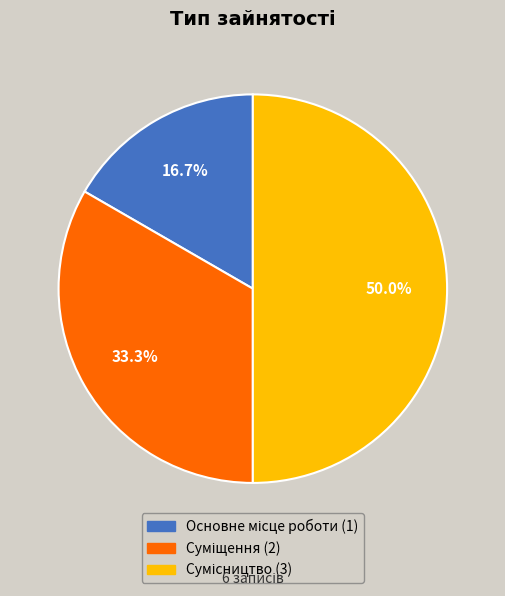

To the nearest percent, what portion does Основне місце роботи represent?

17%